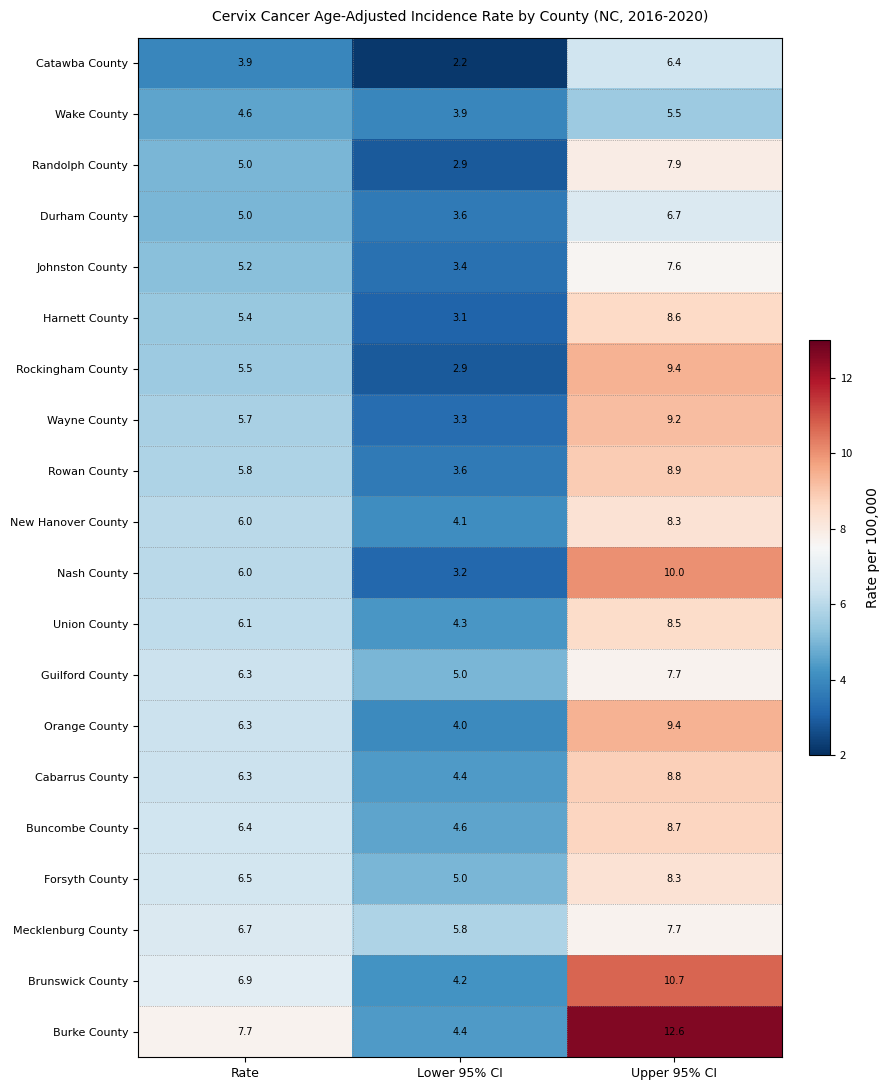

What is the smallest value displayed?

2.2